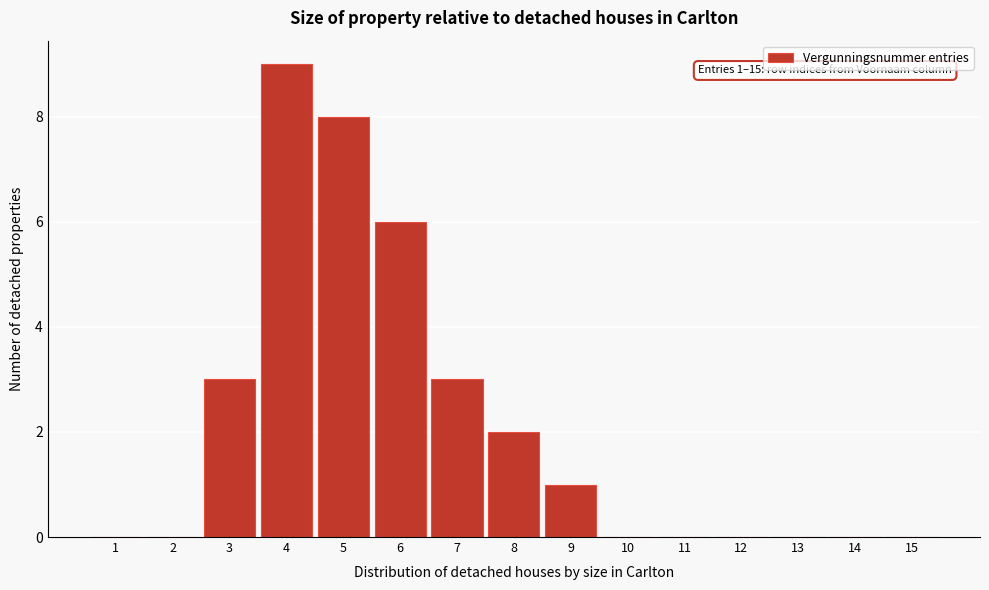

Reading left to right, list all the values displayed in this chart.

1=0	2=0	3=3	4=9	5=8	6=6	7=3	8=2	9=1	10=0	11=0	12=0	13=0	14=0	15=0